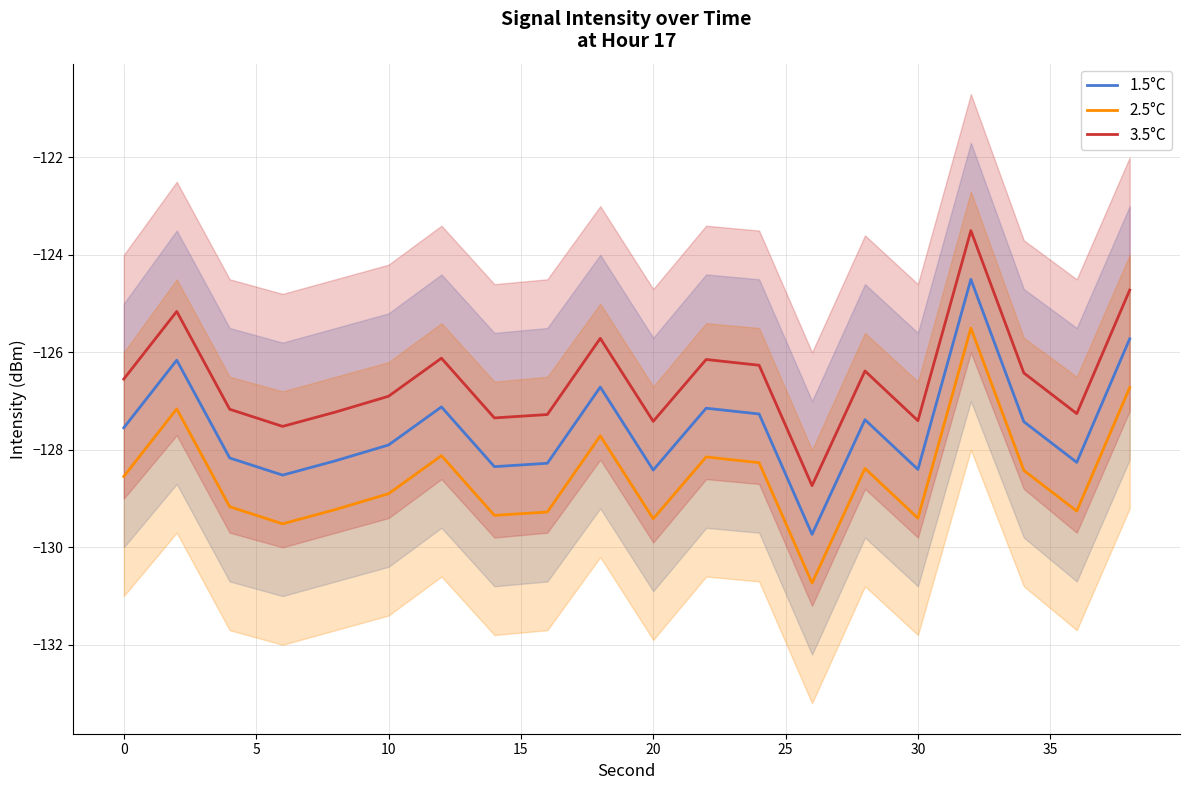

Is this an area chart (filled region under the line)?

No